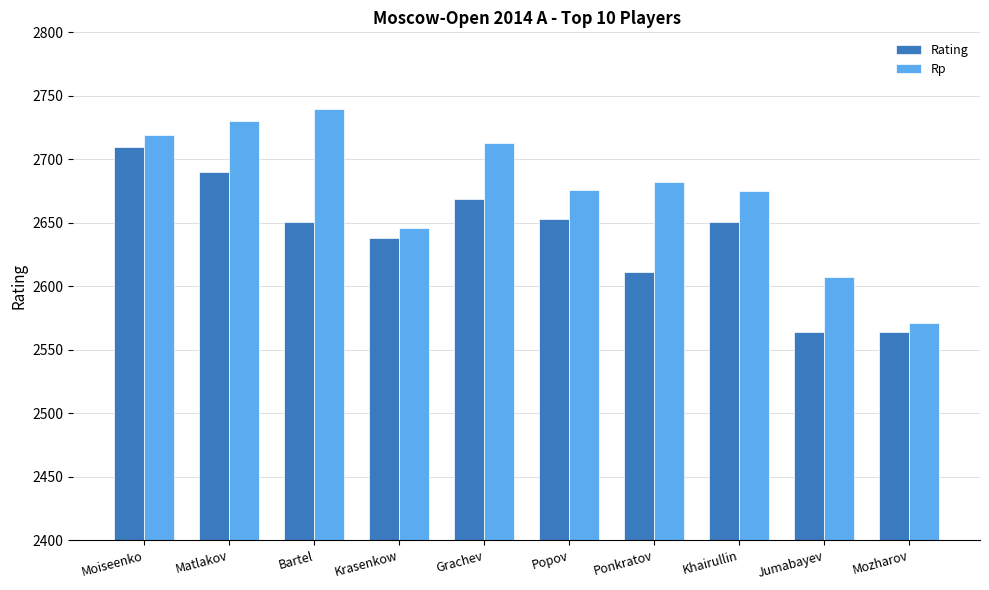

At which label does Rating first exceed 2651?

Moiseenko